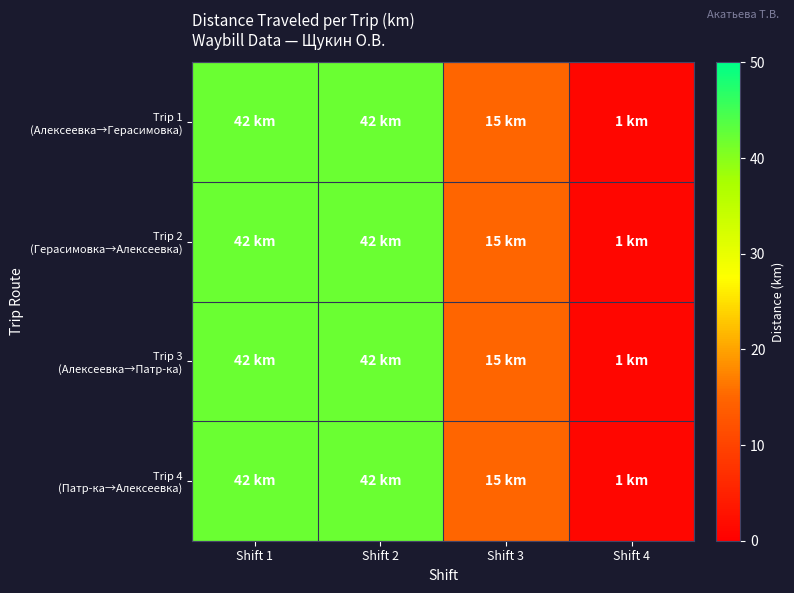

How many data points does each series have?

4